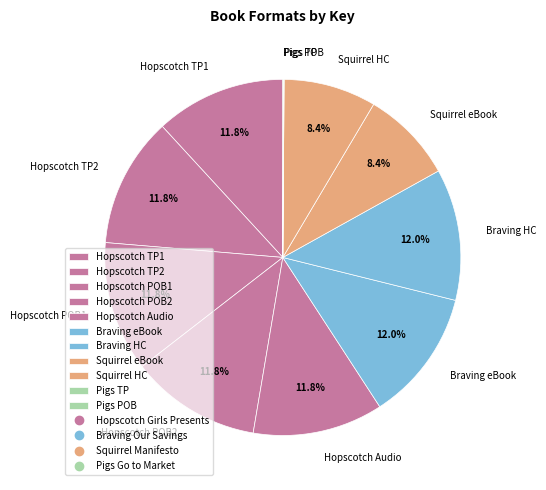

What percentage is NOT represented by Hopscotch TP2?

88.2%